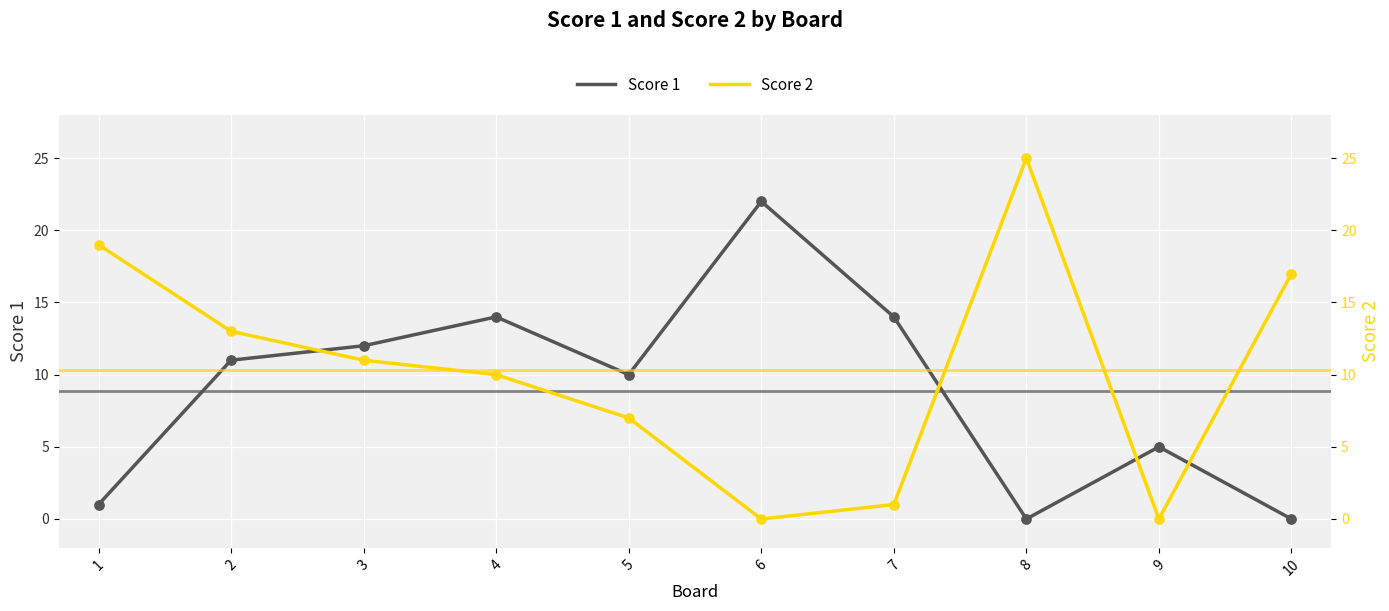

What are all the series names shown in the legend?

Score 1, Score 2